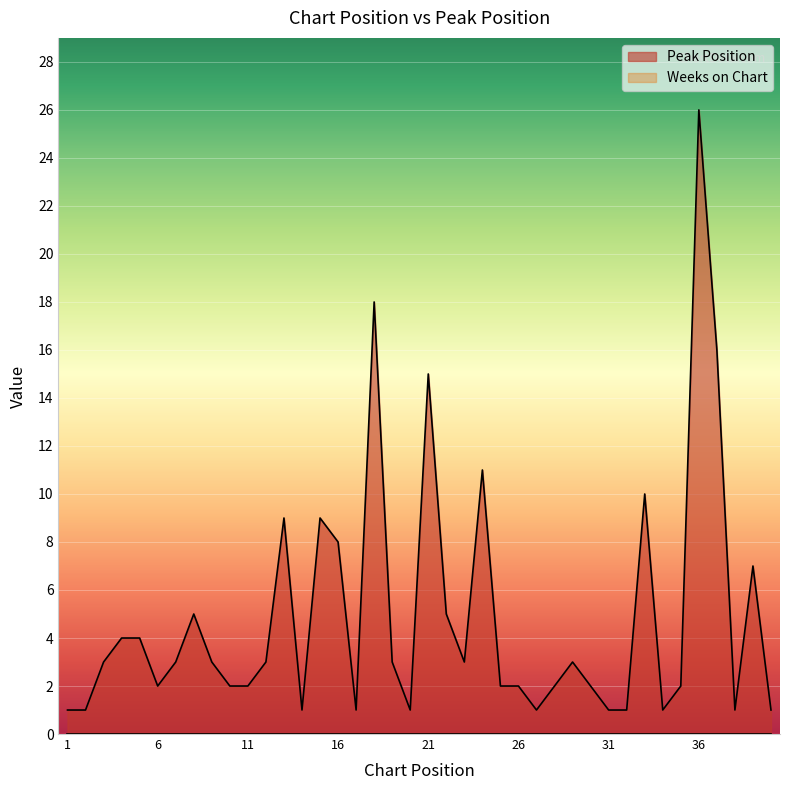

Reading left to right, what are all the values shown in this chart?

1=1	2=1	3=3	4=4	5=4	6=2	7=3	8=5	9=3	10=2	11=2	12=3	13=9	14=1	15=9	16=8	17=1	18=18	19=3	20=1	21=15	22=5	23=3	24=11	25=2	26=2	27=1	28=2	29=3	30=2	31=1	32=1	33=10	34=1	35=2	36=26	37=16	38=1	39=7	40=1